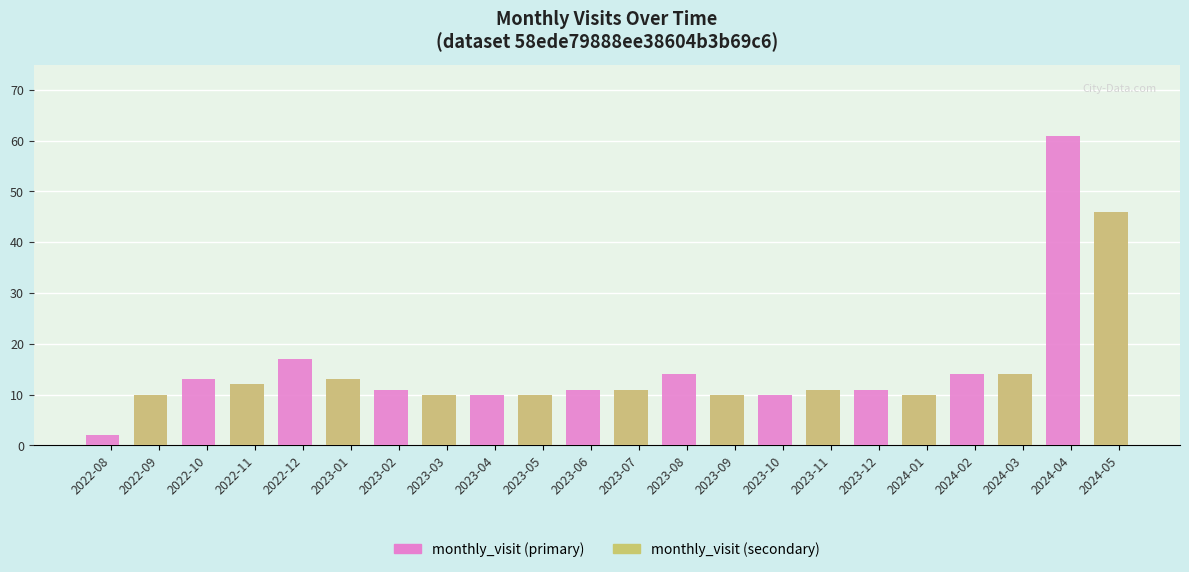

What is the sum of the monthly_visit (primary) values at 2023-10 and 2023-07?

21